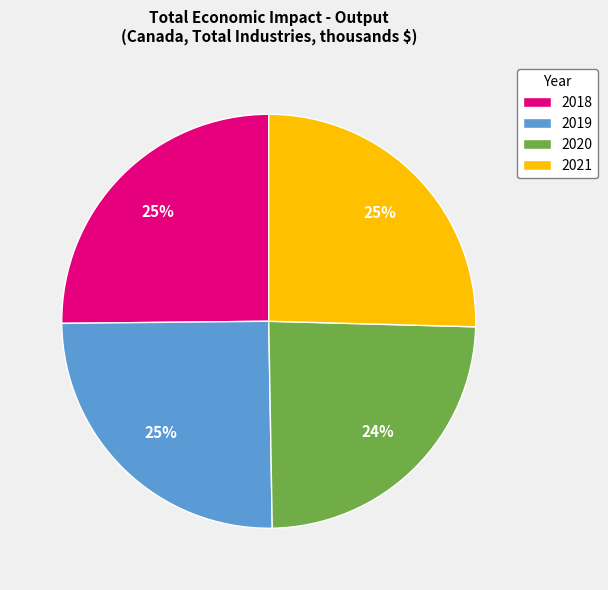

Approximately how many times larger is the value at 2020 compared to 2021?

1.0